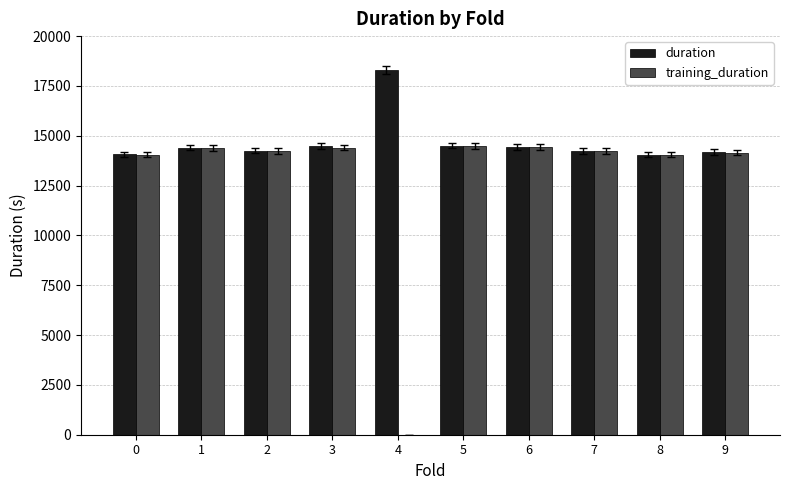

How many values in the training_duration series exceed 14245?

5